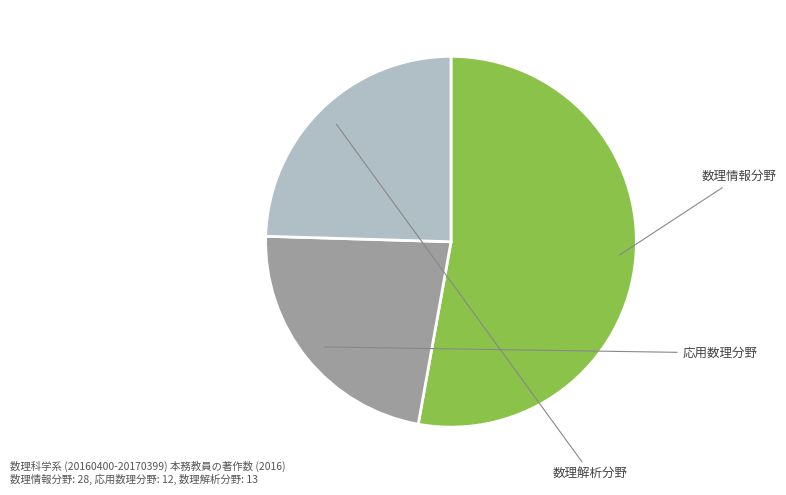

How much of the chart is everything except 応用数理分野?

77.4%